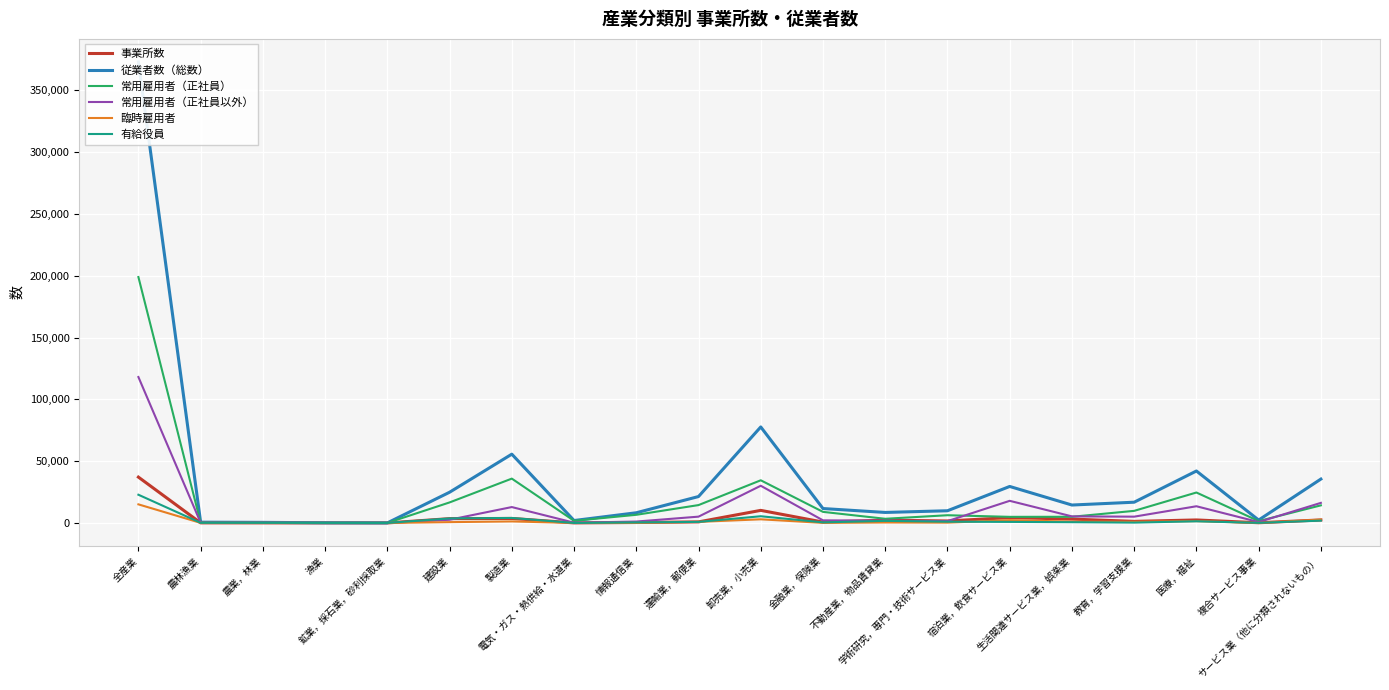

Which category has the highest value across all series?

全産業